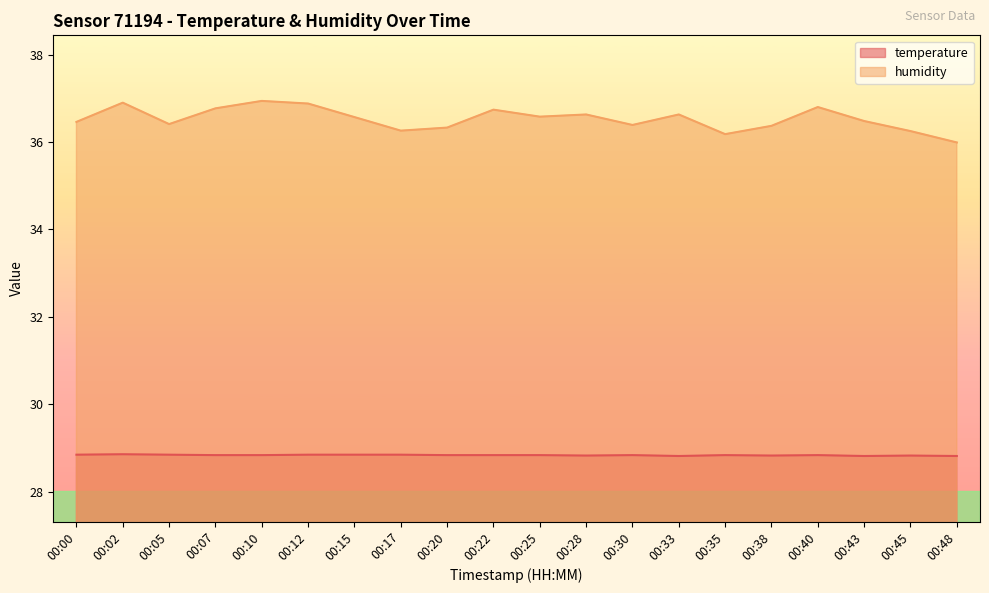

Reading left to right, transcribe all the data shown in this chart.

temperature: 00:00=28.9	00:02=28.9	00:05=28.9	00:07=28.8	00:10=28.8	00:12=28.9	00:15=28.9	00:17=28.9	00:20=28.8	00:22=28.8	00:25=28.8	00:28=28.8	00:30=28.8	00:33=28.8	00:35=28.8	00:38=28.8	00:40=28.8	00:43=28.8	00:45=28.8	00:48=28.8
humidity: 00:00=36.5	00:02=36.9	00:05=36.4	00:07=36.8	00:10=36.9	00:12=36.9	00:15=36.6	00:17=36.3	00:20=36.3	00:22=36.7	00:25=36.6	00:28=36.6	00:30=36.4	00:33=36.6	00:35=36.2	00:38=36.4	00:40=36.8	00:43=36.5	00:45=36.2	00:48=36.0